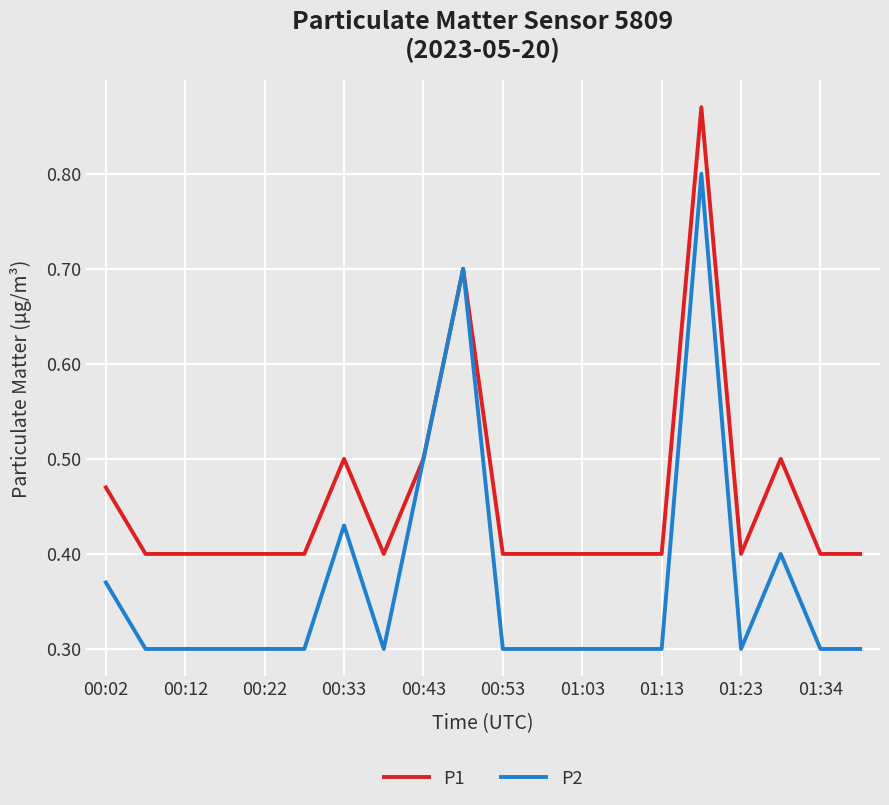

Which series has the largest range (max minus min)?

P2